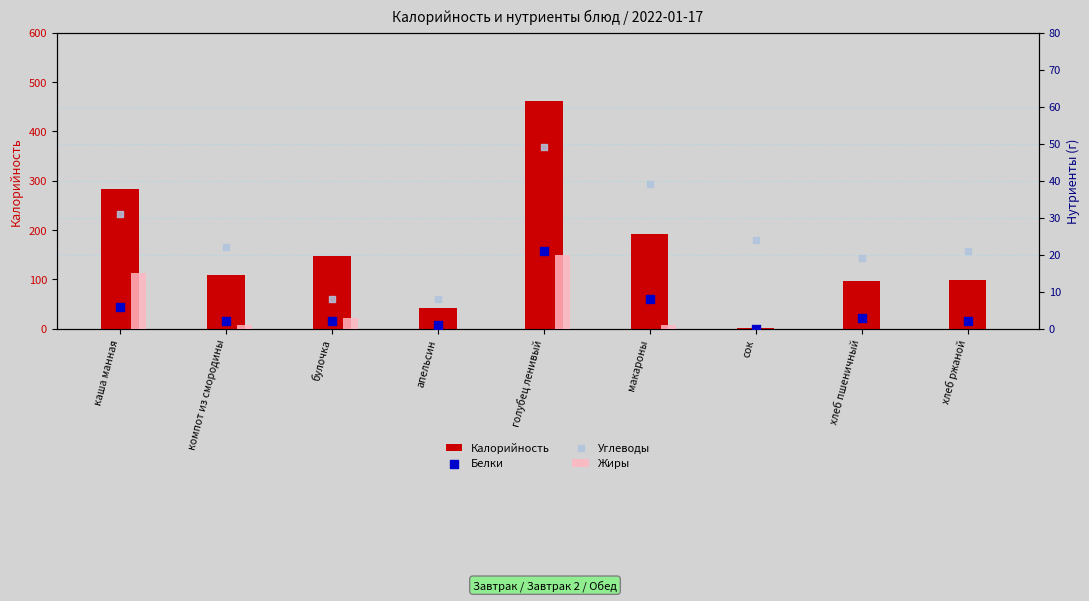

Which series reaches the maximum Y coordinate?

Калорийность